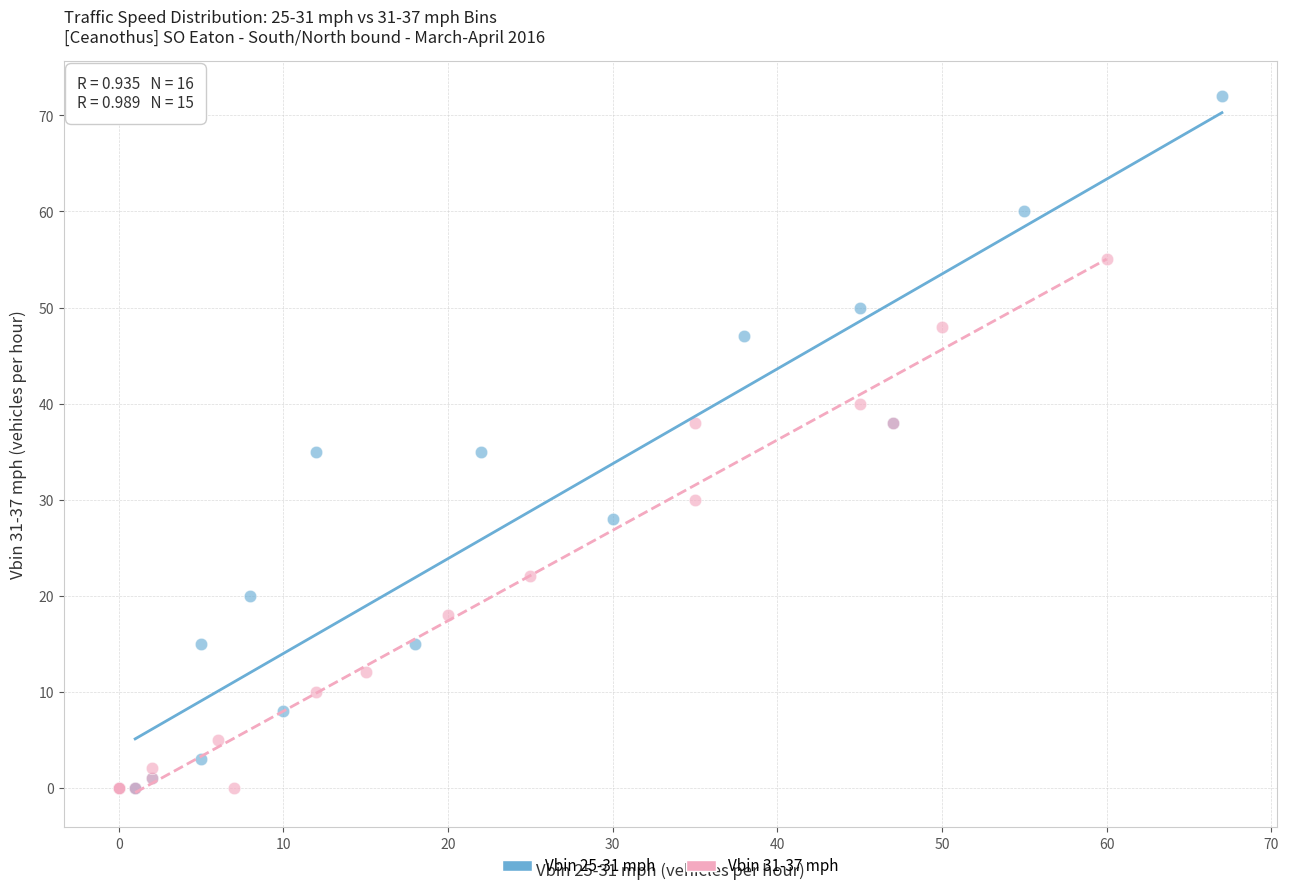

Which series contains the highest Y value?

Vbin 25-31 mph